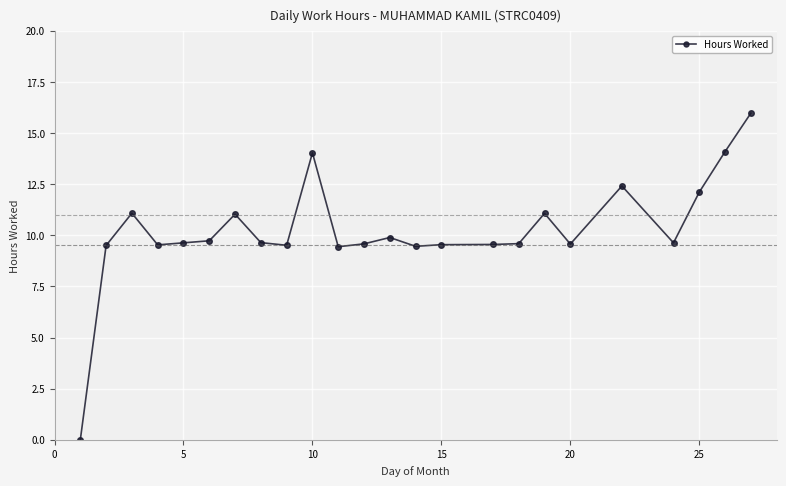

What is the sum of all values?

245.6